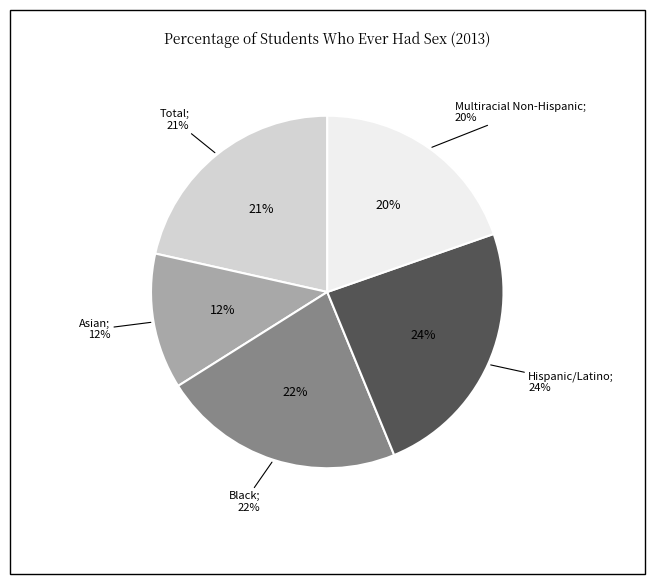

To the nearest percent, what portion does Total represent?

21%